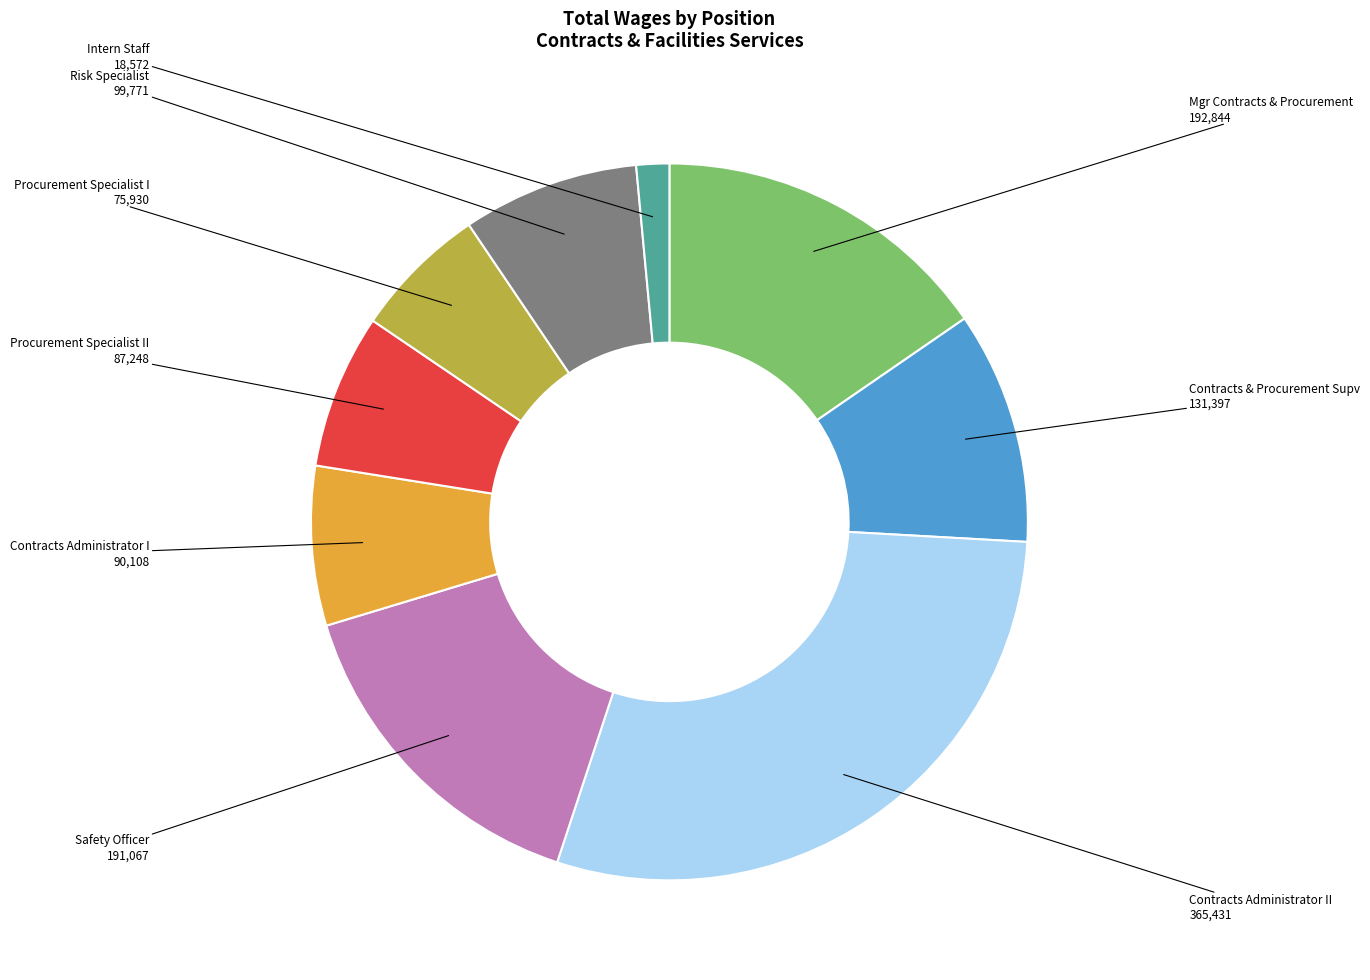

Is there any slice that represents more than half of the pie?

No